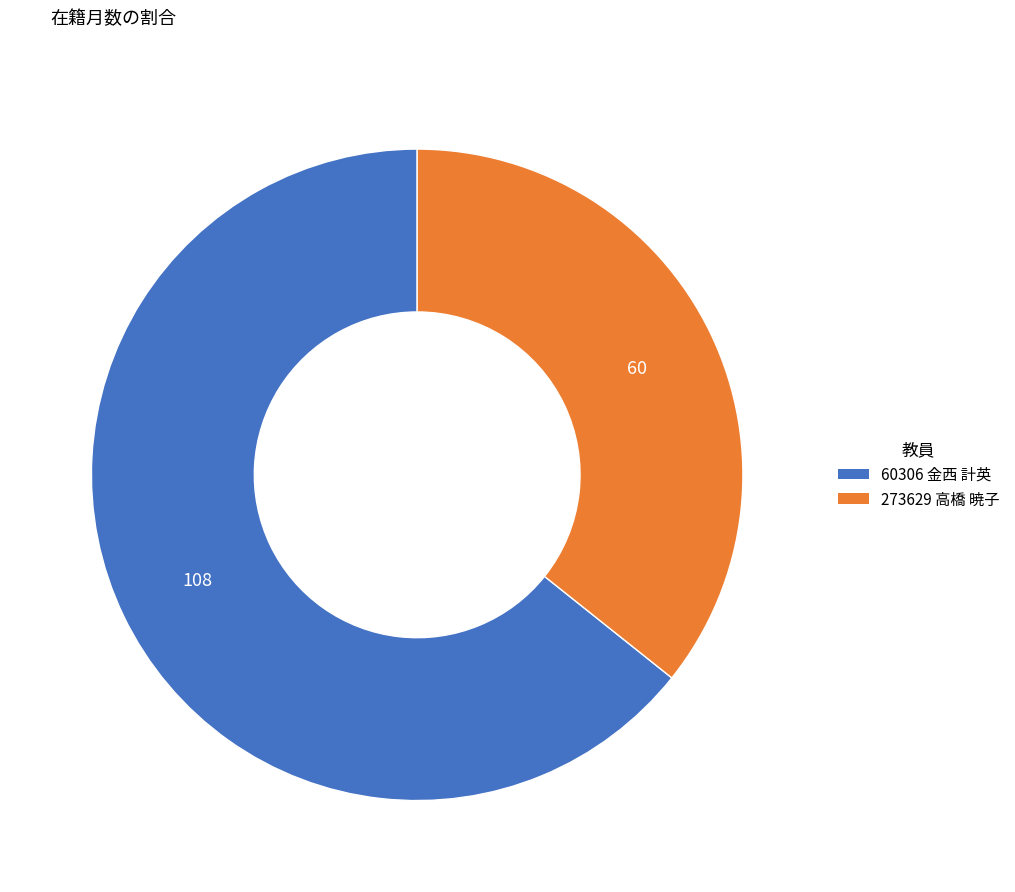

The 60306 金西 計英 slice represents 64% of the pie. True or false?

True